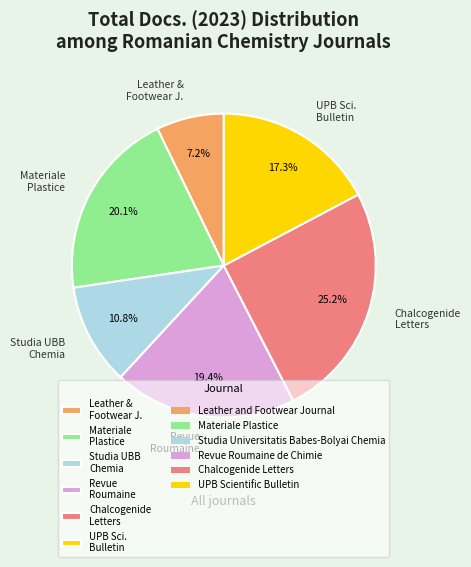

Approximately how many times larger is the value at Revue Roumaine compared to Chalcogenide Letters?

0.8